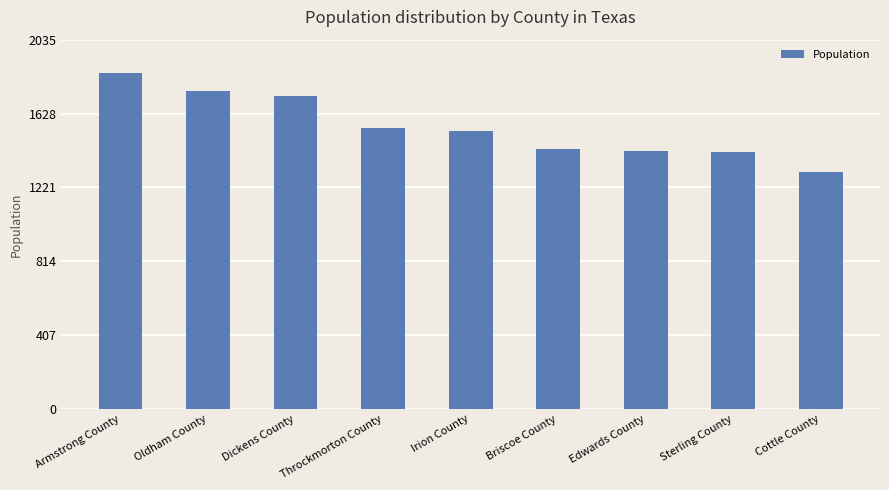

Which category has the highest value across all series?

Armstrong County